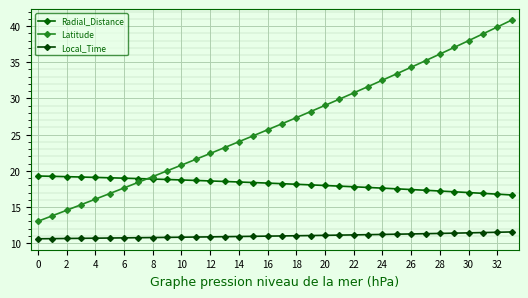

How many lines are shown in the chart?

3